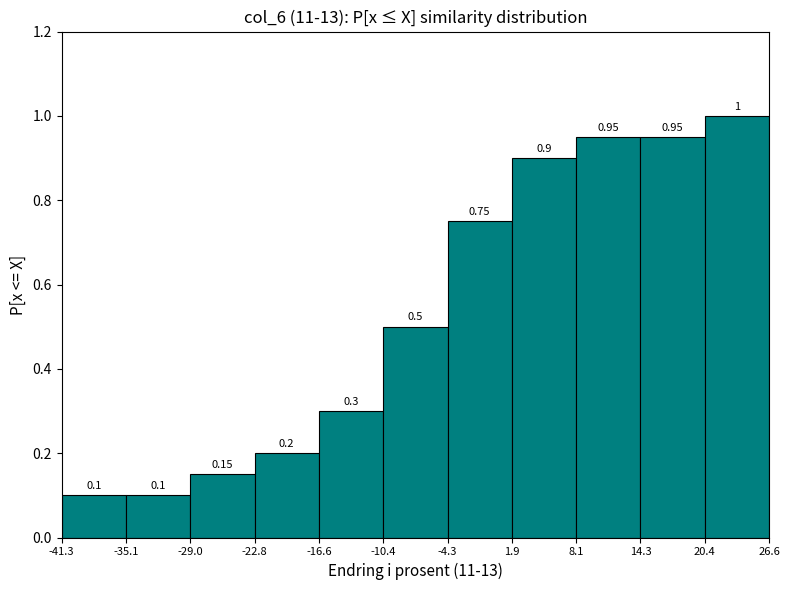

What is the height of the bar covering 1.9 to 8.1 on the x-axis?

0.90